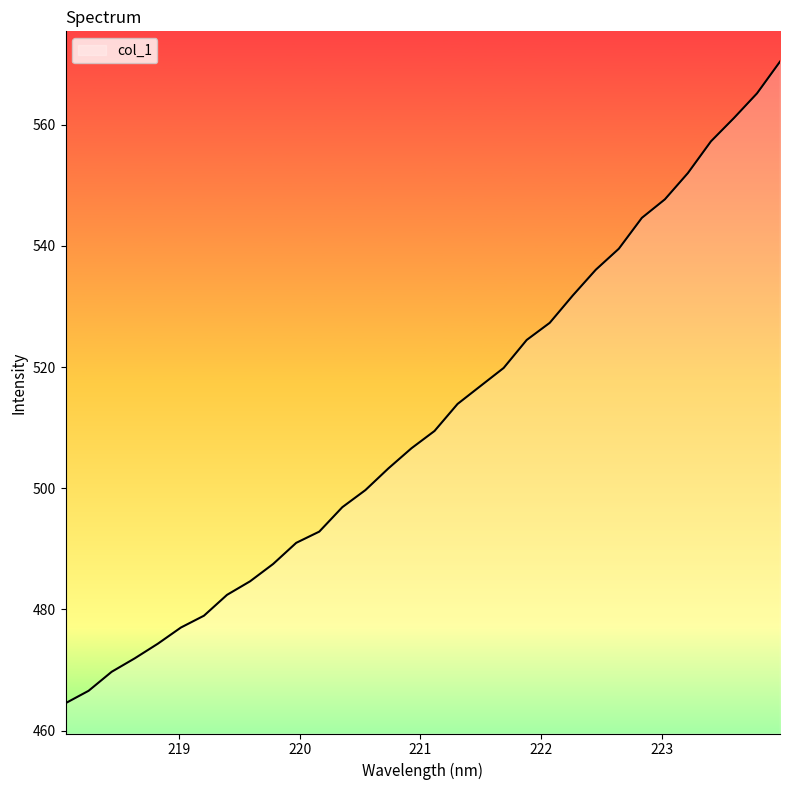

What is the difference between the maximum and minimum values?

105.9